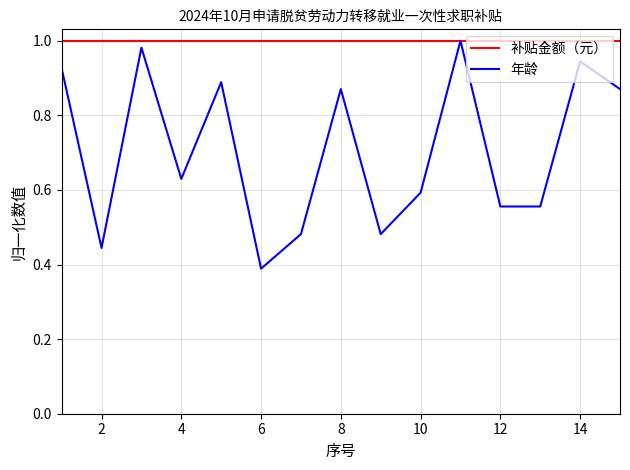

Which series has the largest range (max minus min)?

年龄